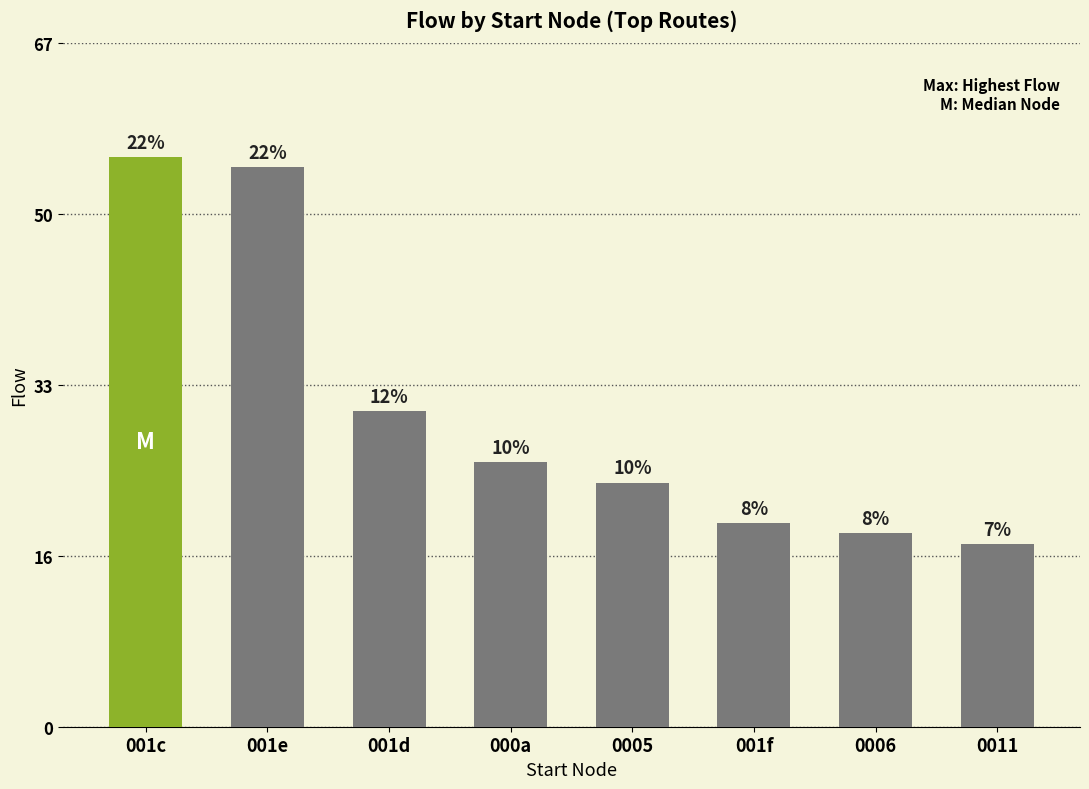

Where does the data first go above 26?

001c